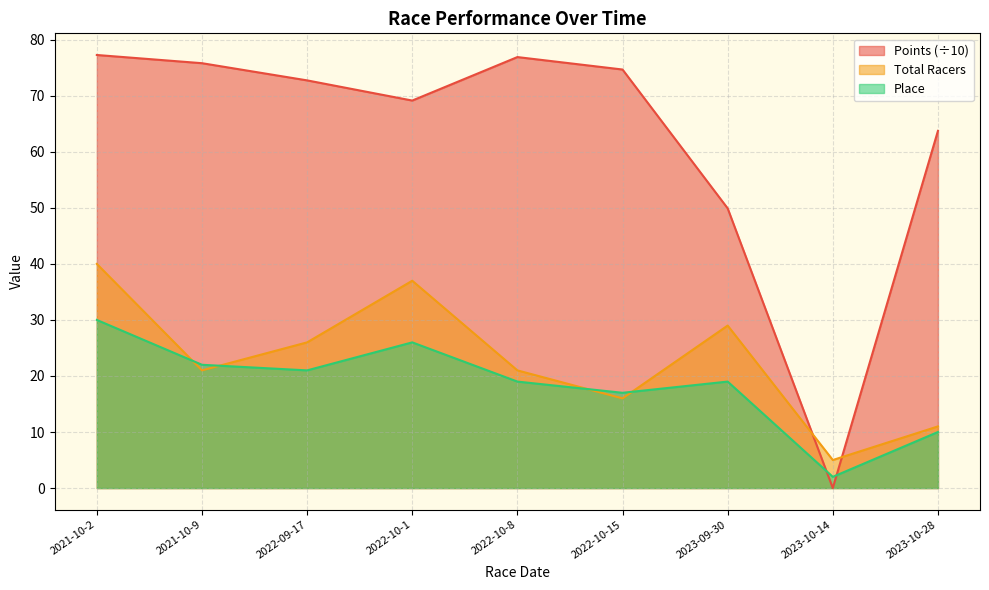

Between which two adjacent categories do Points and Place first intersect?

2023-09-30 and 2023-10-14